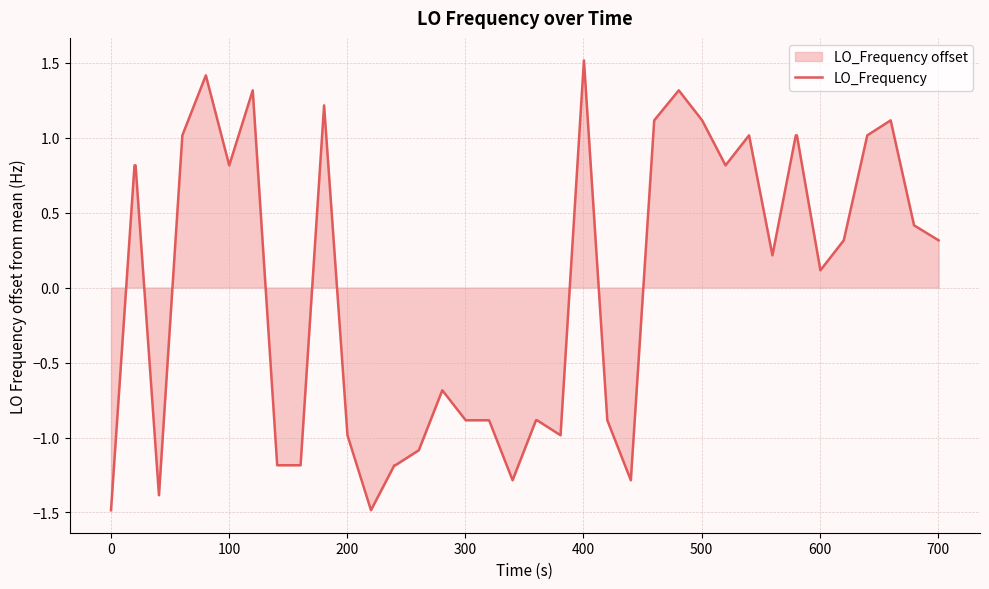

What is the difference between the maximum and minimum values?

3.0